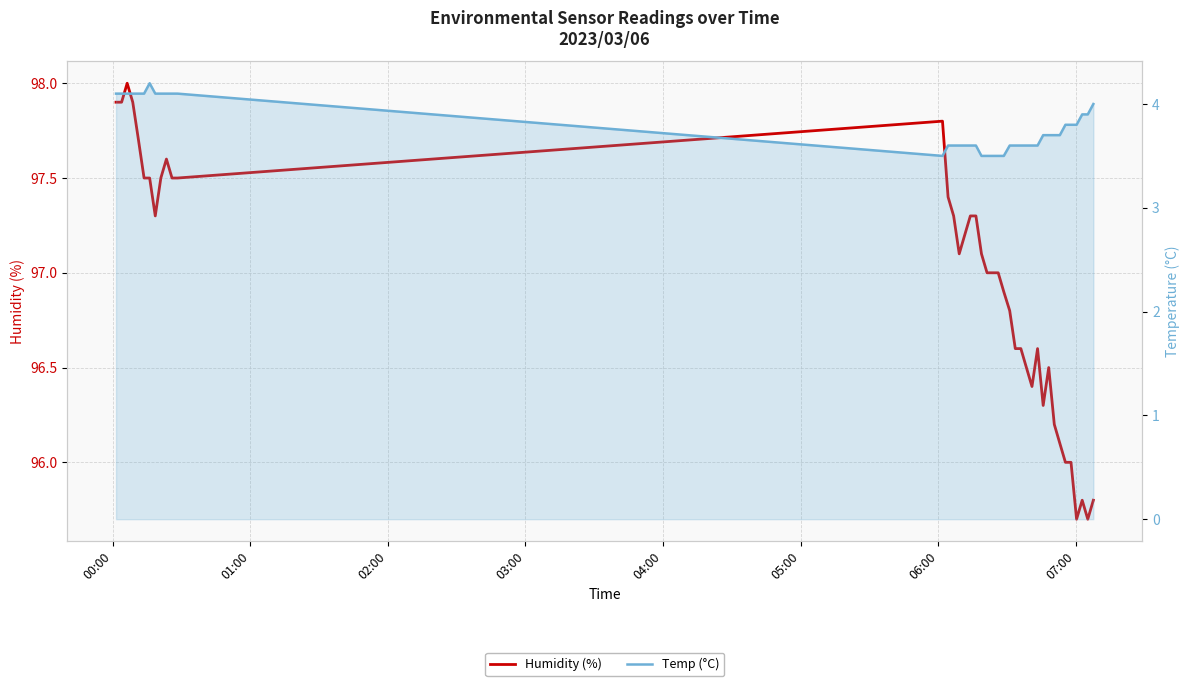

True or false: Temp (°C) and Humidity (%) cross at least once.

False